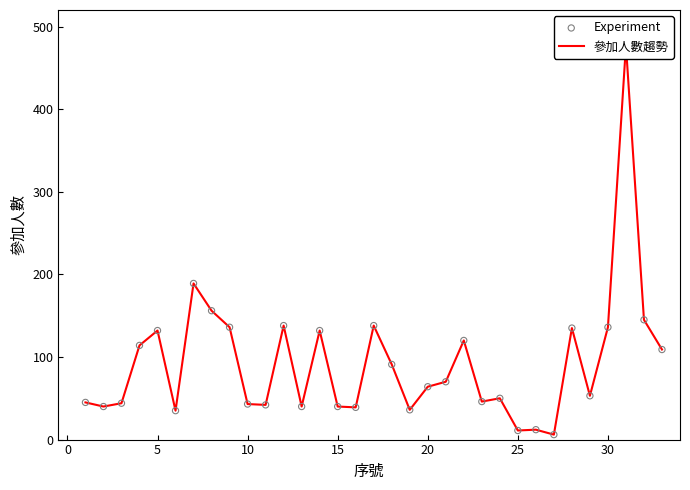

What are all the series names shown in the legend?

參加人數趨勢, Experiment